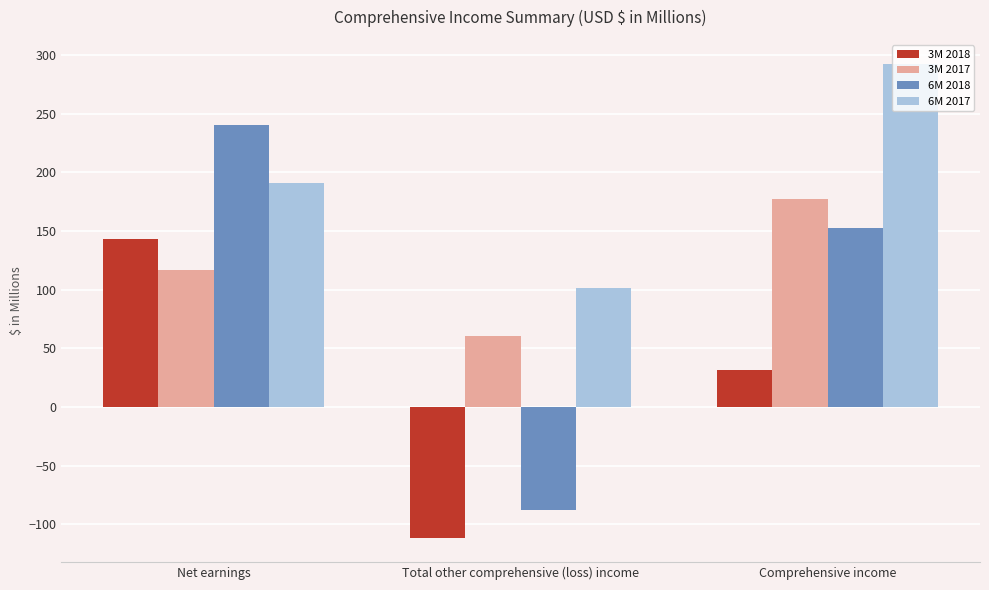

What is the value of the 6M 2018 bar at the 3rd from the left?

152.7